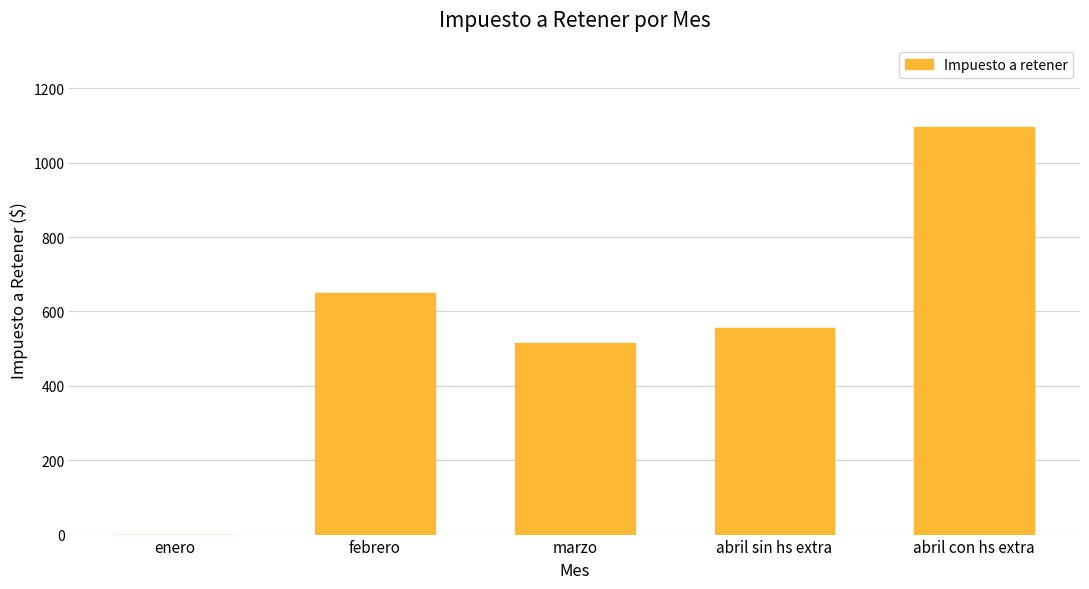

Between enero and marzo, which is larger?

marzo